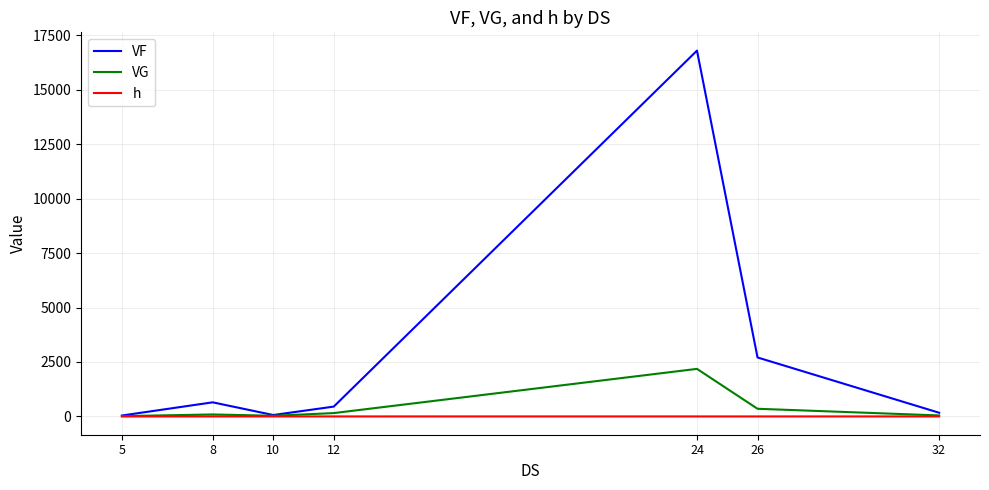

Is this an area chart (filled region under the line)?

No